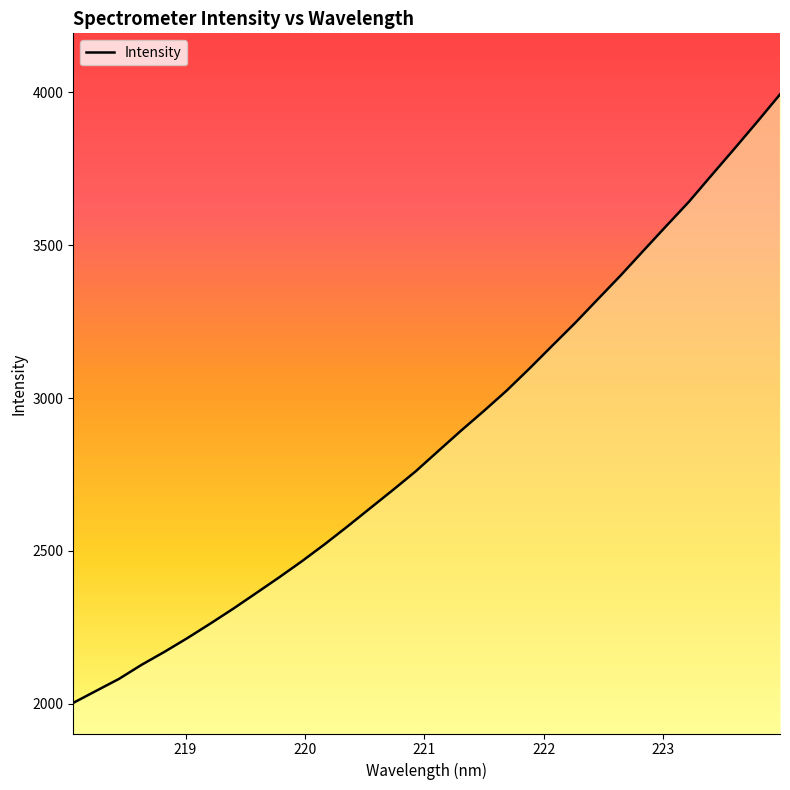

What is the smallest value displayed?

2003.2